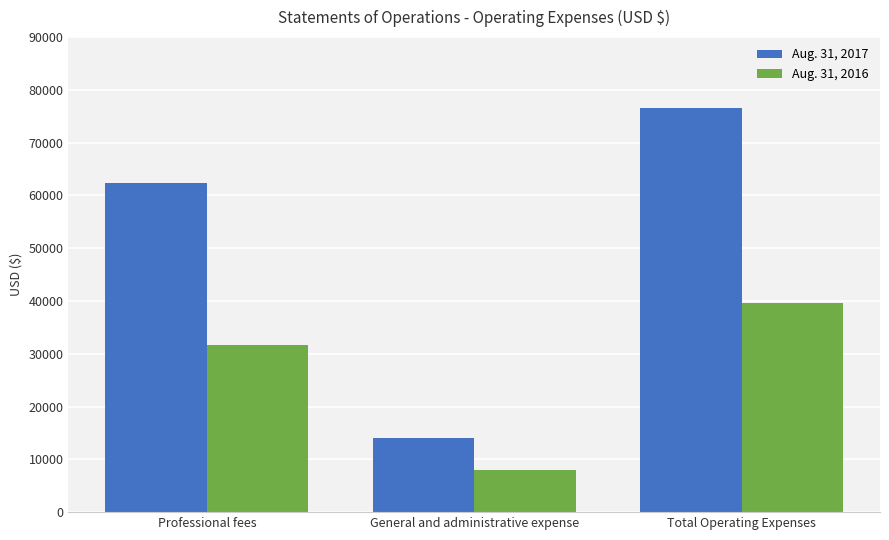

Which series has the widest spread of values?

Aug. 31, 2017